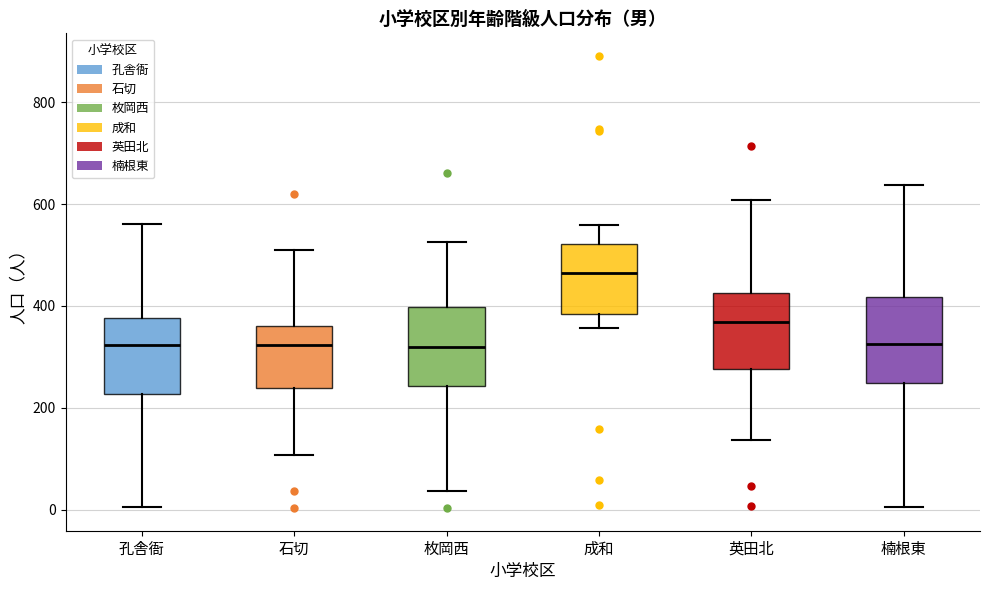

Reading left to right, read every box against the y-axis: the position of its median line, the range the box covers, and the ends of its whiskers. The values are not printed on the chart, so give them approximately, as read against the axis.

孔舎衙: median 320, box 220 to 380, whiskers 0 to 560
石切: median 320, box 240 to 360, whiskers 100 to 500
枚岡西: median 320, box 240 to 400, whiskers 40 to 520
成和: median 460, box 380 to 520, whiskers 360 to 560
英田北: median 360, box 280 to 420, whiskers 140 to 600
楠根東: median 320, box 240 to 420, whiskers 0 to 640